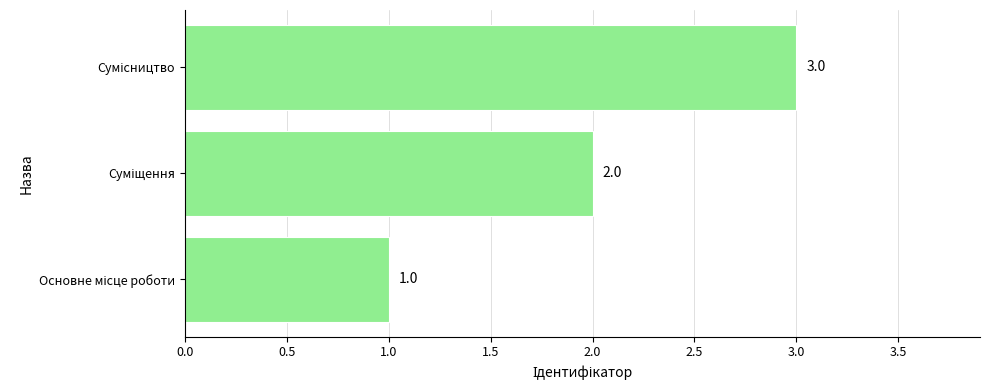

How many values are between 1 and 3?

3